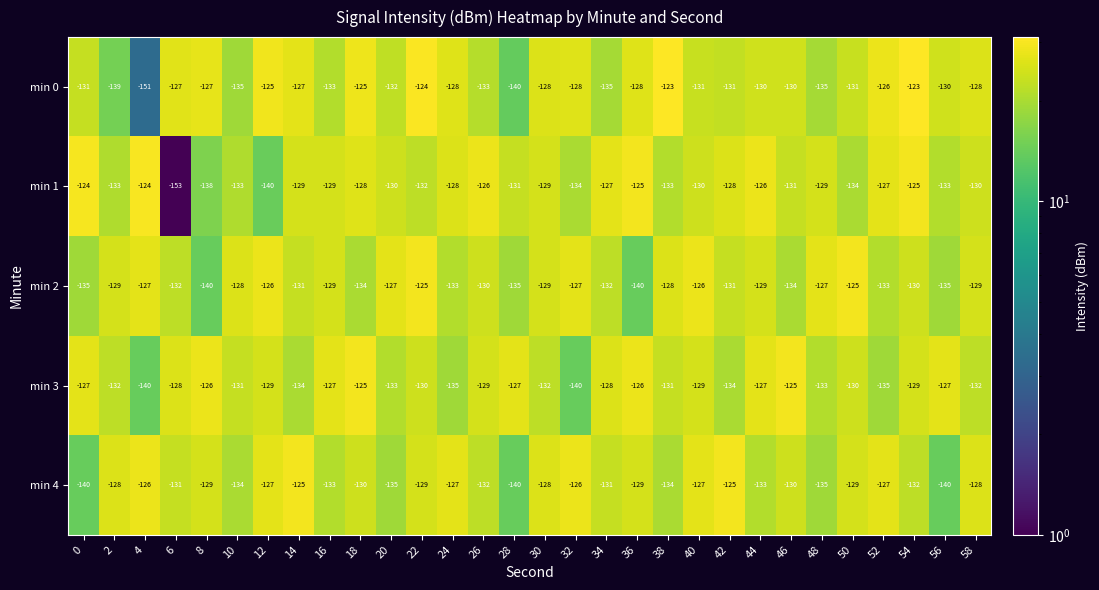

The value of min 3 at 40 is -129. True or false?

True